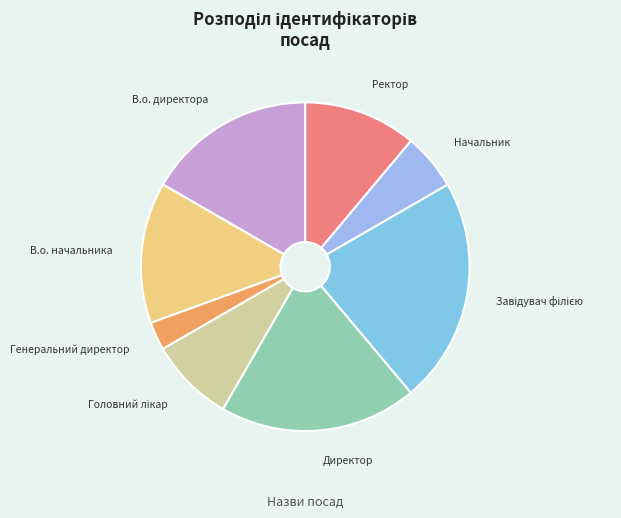

How many segments does this pie chart have?

8